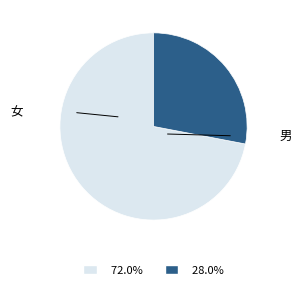

How many segments does this pie chart have?

2